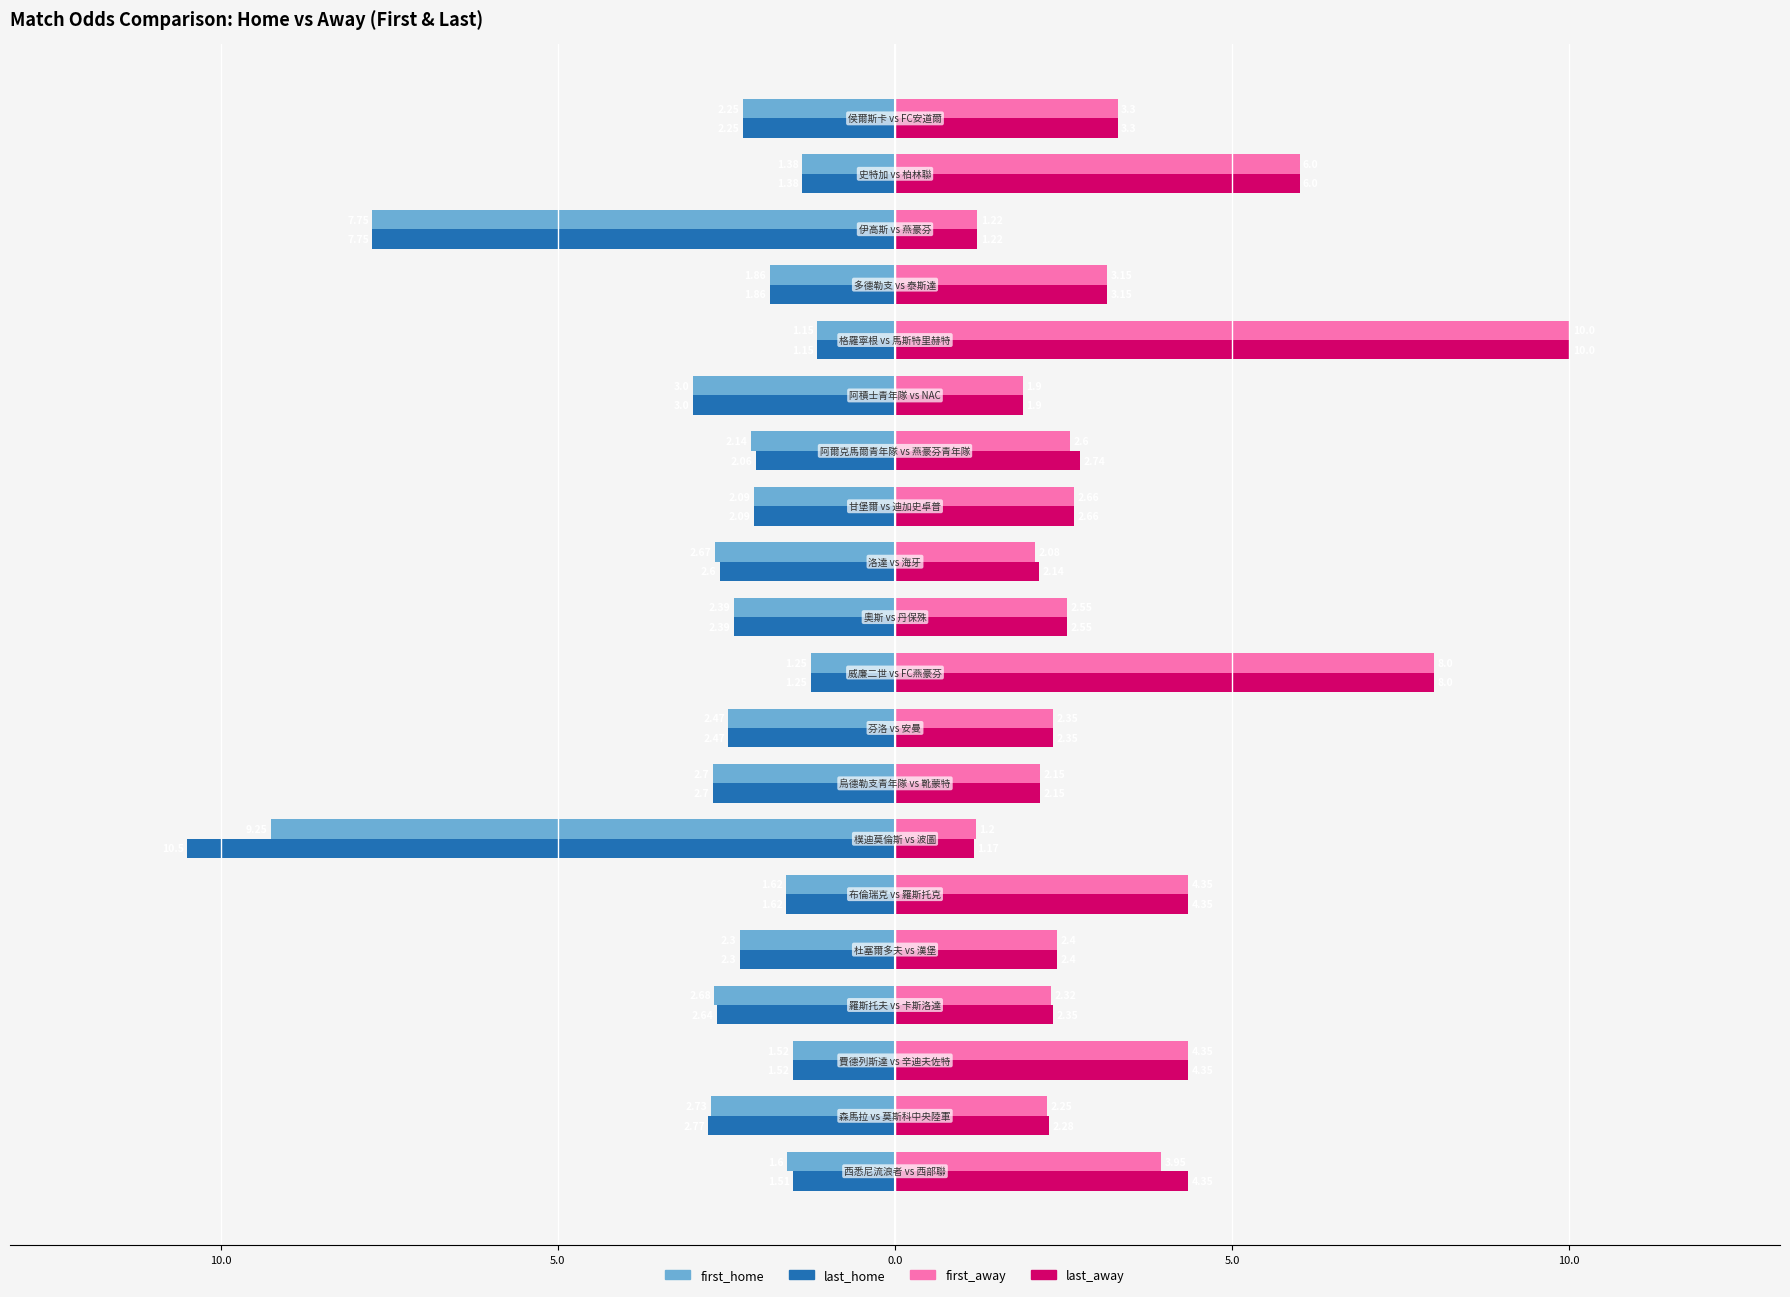

What are all the series names shown in the legend?

first_home, last_home, first_away, last_away